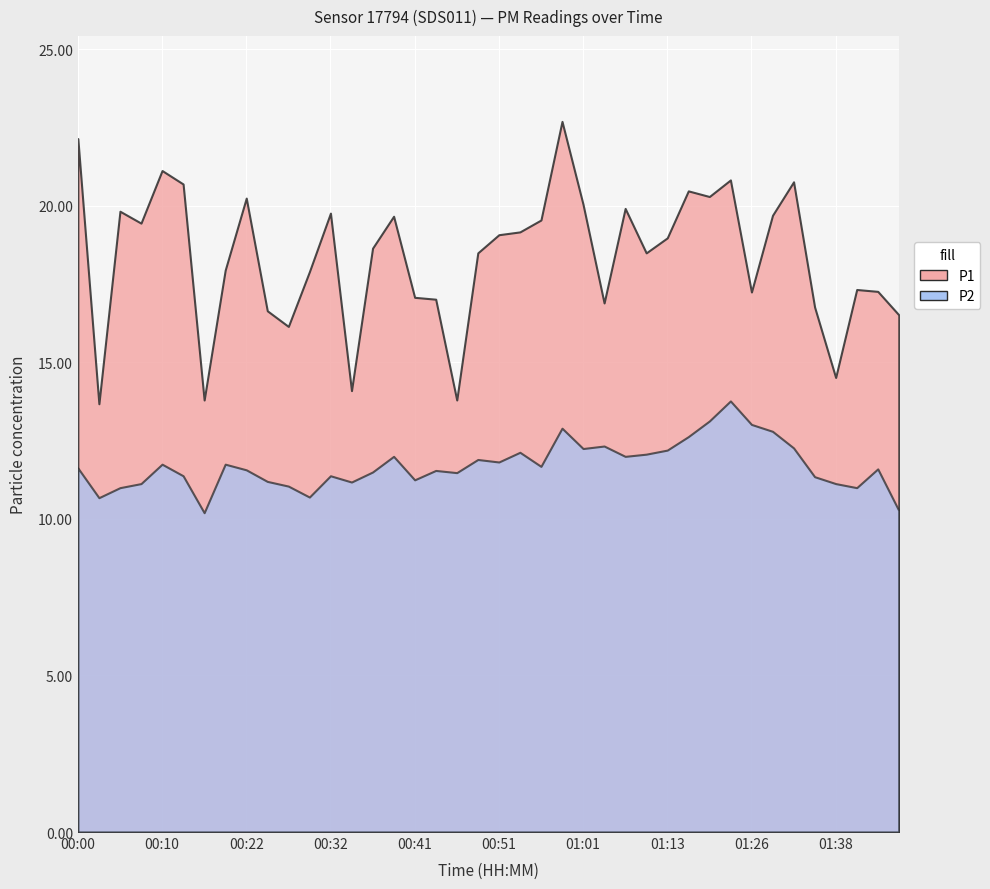

What is the label of the 10th point from the right?

01:18